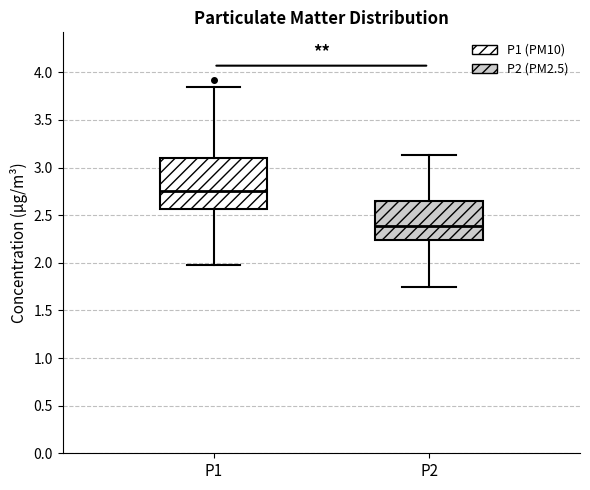

Reading left to right, read every box against the y-axis: the position of its median line, the range the box covers, and the ends of its whiskers. The values are not printed on the chart, so give them approximately, as read against the axis.

P1: median 2.75, box 2.55 to 3.10, whiskers 2.00 to 3.85
P2: median 2.40, box 2.25 to 2.65, whiskers 1.75 to 3.15